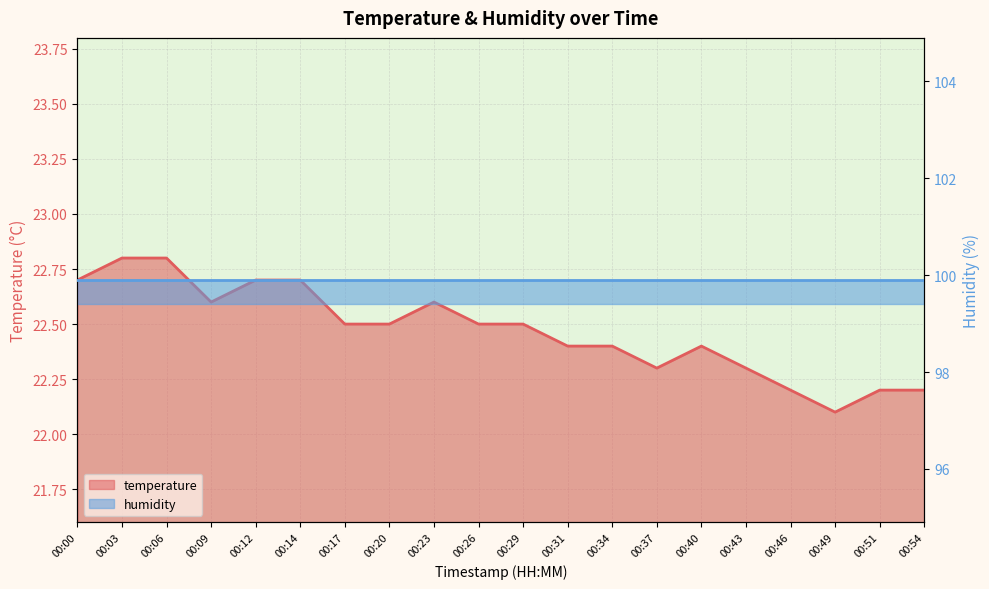

The value at 00:12 is 9.1. True or false?

False